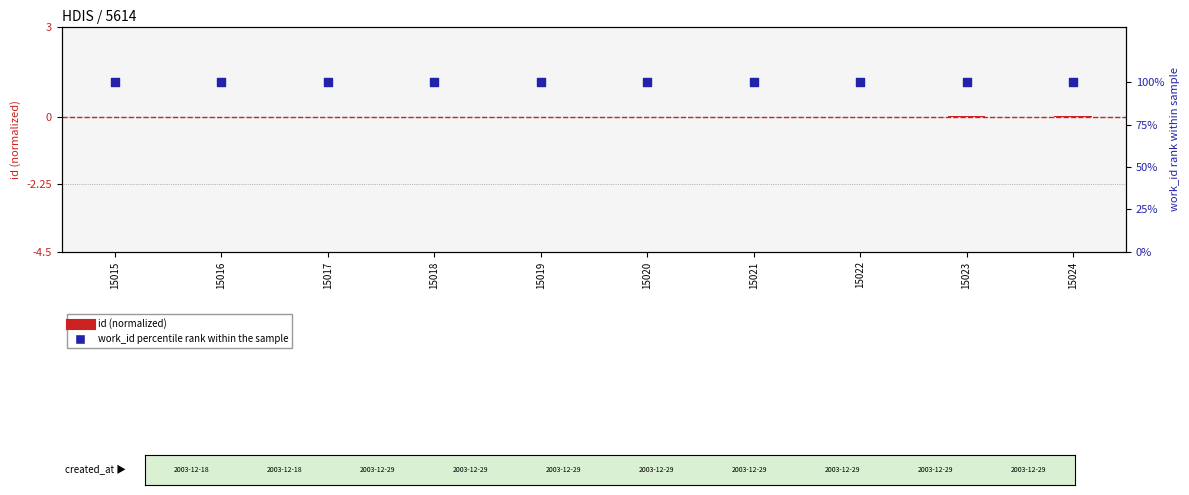

What are all the series names shown in the legend?

id (normalized), work_id percentile